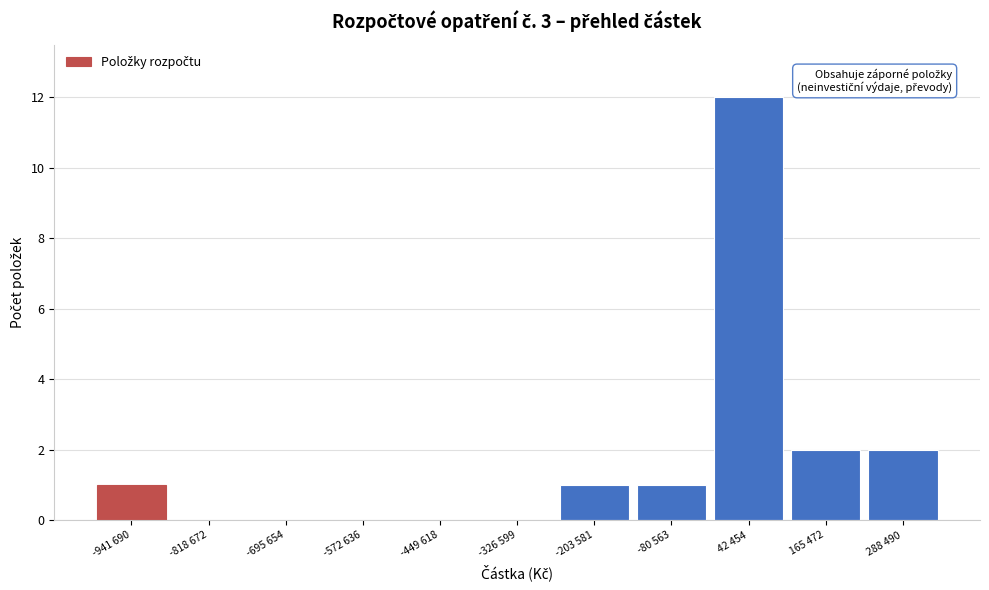

Reading left to right, what are all the values shown in this chart?

-941 690=1	-818 672=0	-695 654=0	-572 636=0	-449 618=0	-326 599=0	-203 581=1	-80 563=1	42 454=12	165 472=2	288 490=2